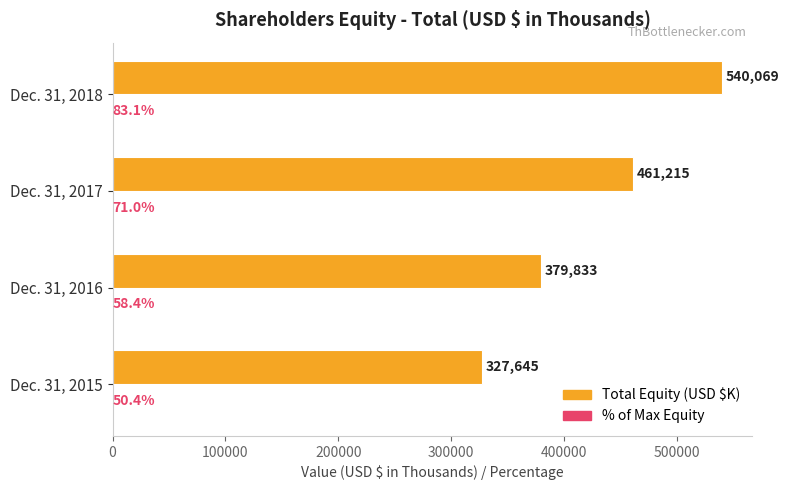

What is the total value across all series at Dec. 31, 2017?

461286.0